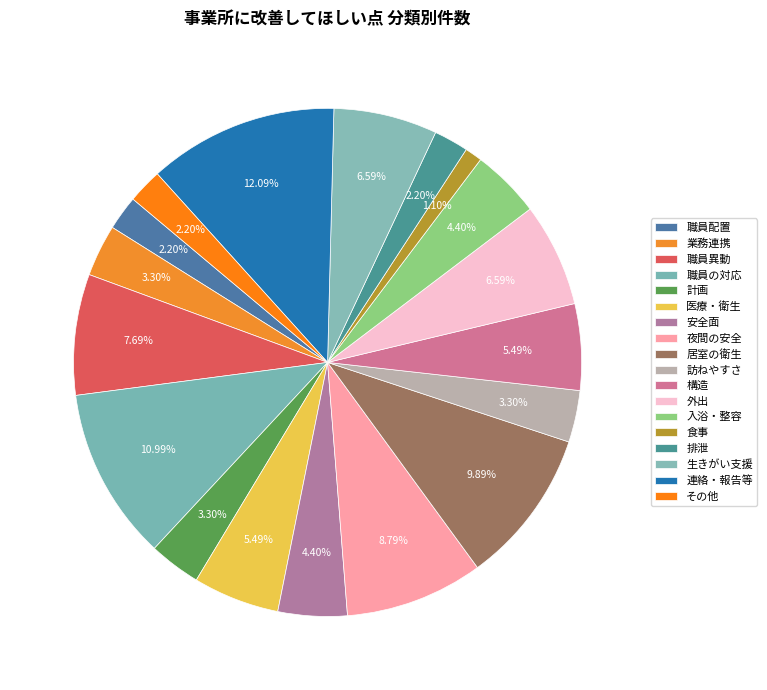

How many slices are in this pie chart?

18